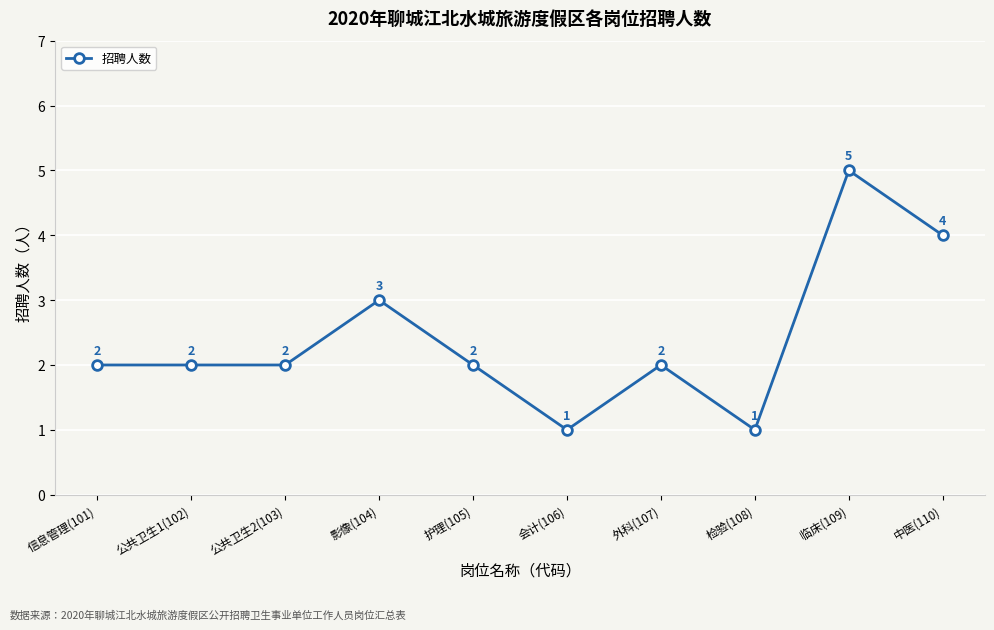

Reading right to left, transcribe all the data shown in this chart.

4	5	1	2	1	2	3	2	2	2